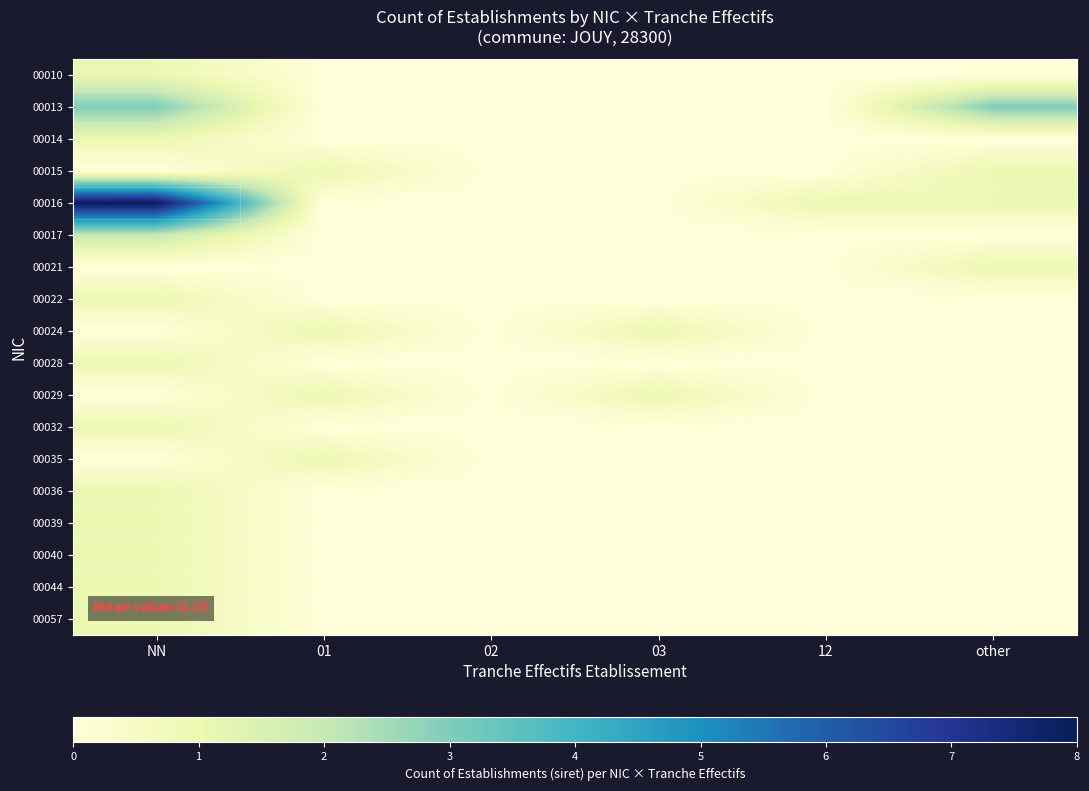

How many distinct data groups are displayed?

18